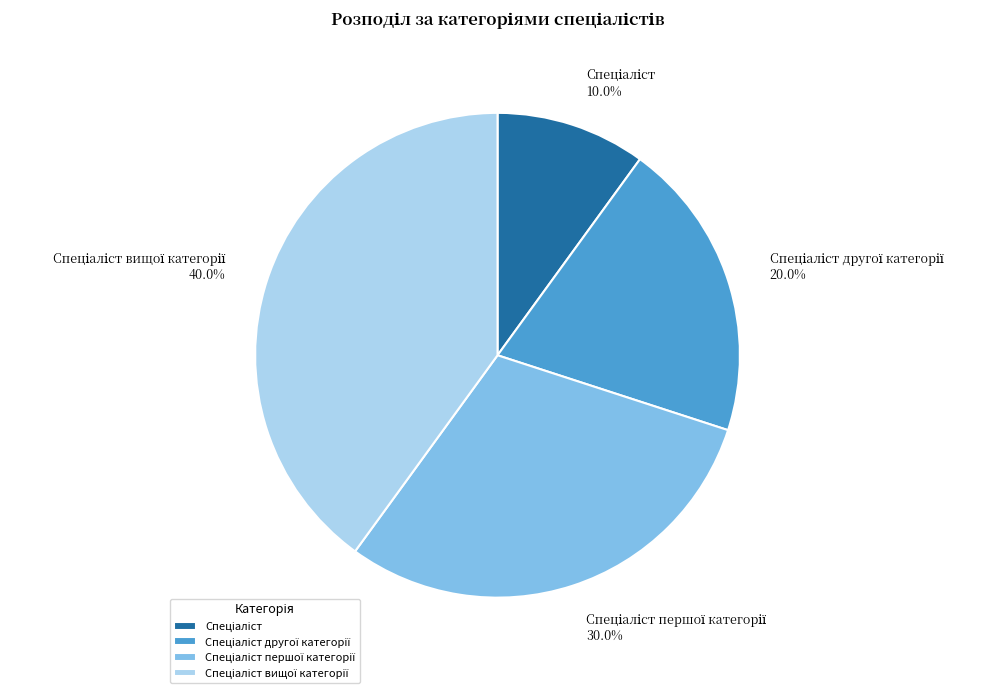

Is there a majority slice in this chart?

No